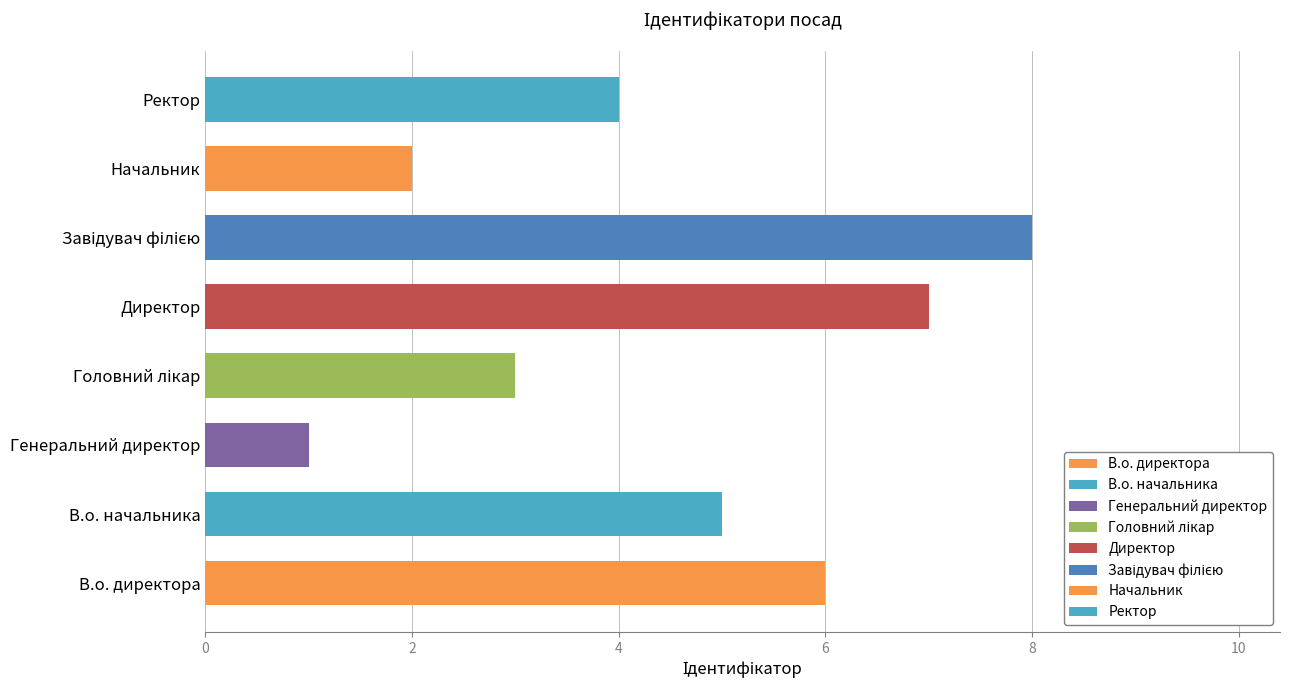

What is the difference between the maximum and minimum values?

7